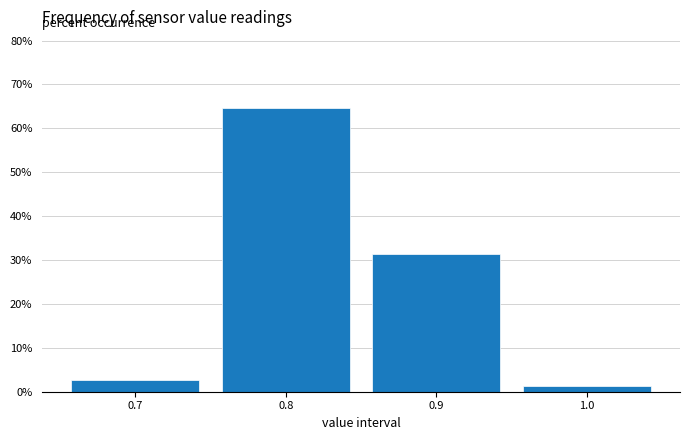

How tall is the bar that spans 0.85 to 0.95 on the x-axis? The values are not printed on the chart, so give them approximately, as read against the axis.

31